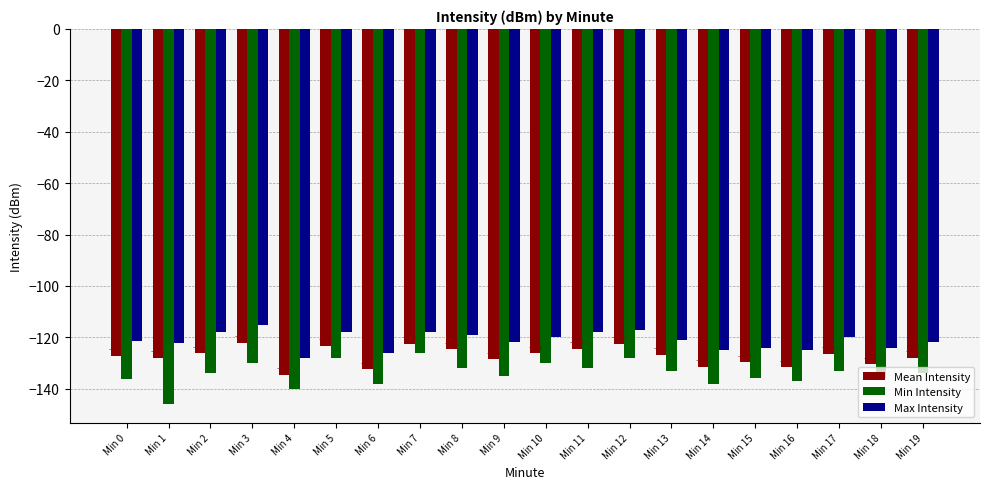

True or false: Mean Intensity has a value of -124.5 at Min 11.

True